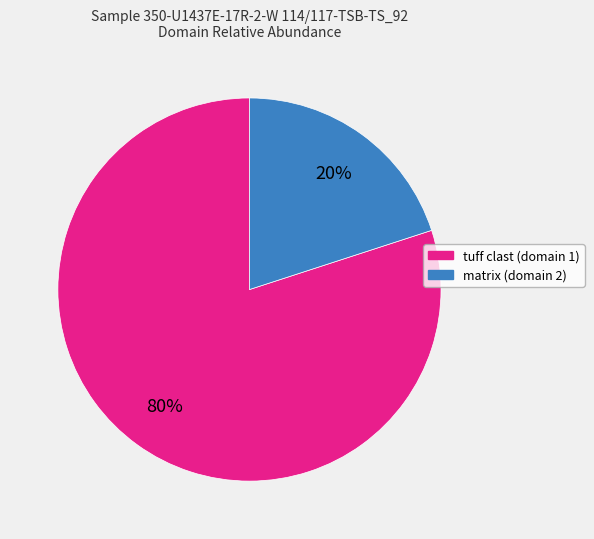

Rank the categories by value from highest to lowest.

tuff clast (domain 1), matrix (domain 2)